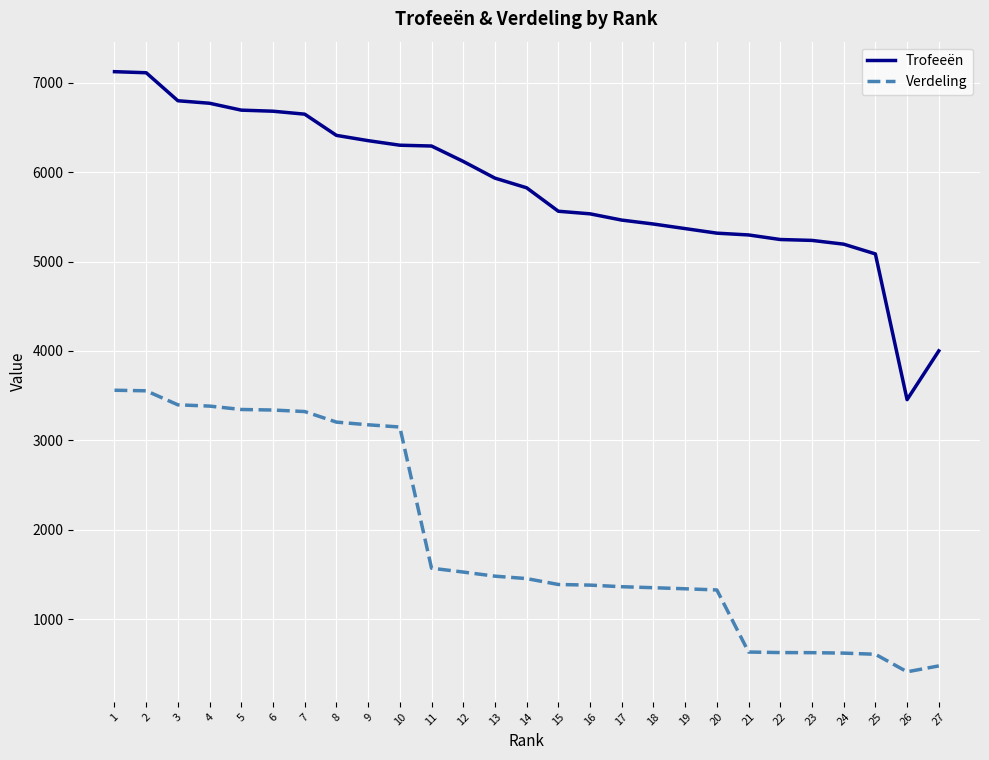

True or false: Verdeling and Trofeeën cross at least once.

False